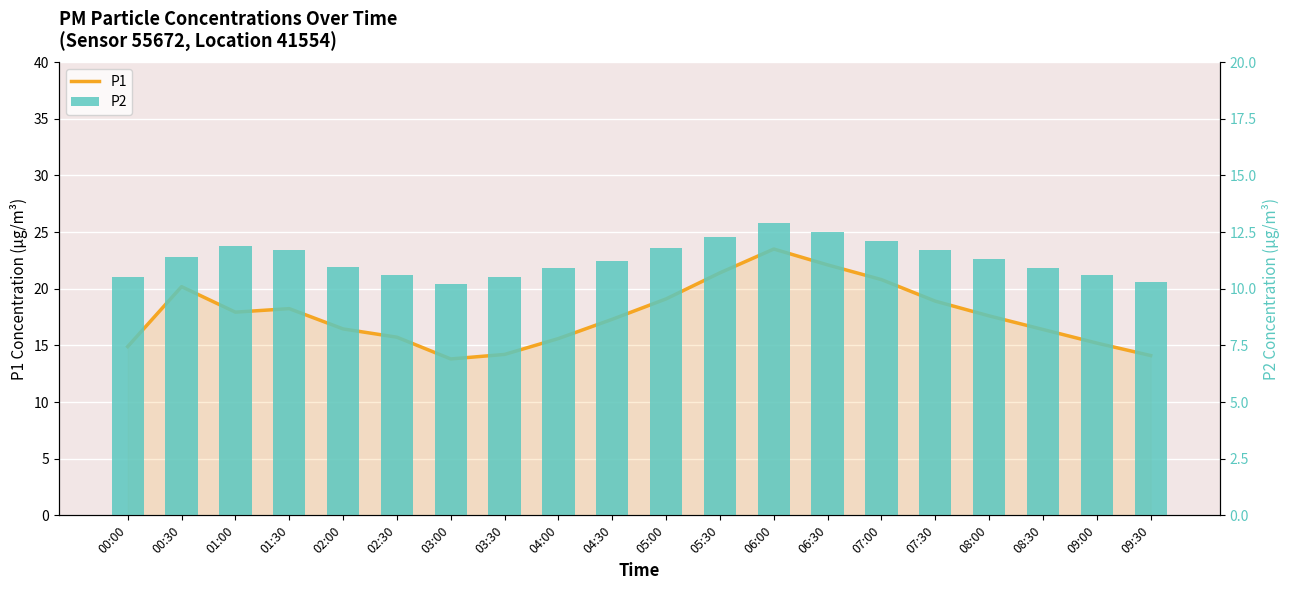

What is the average value of the P2 series?

11.3